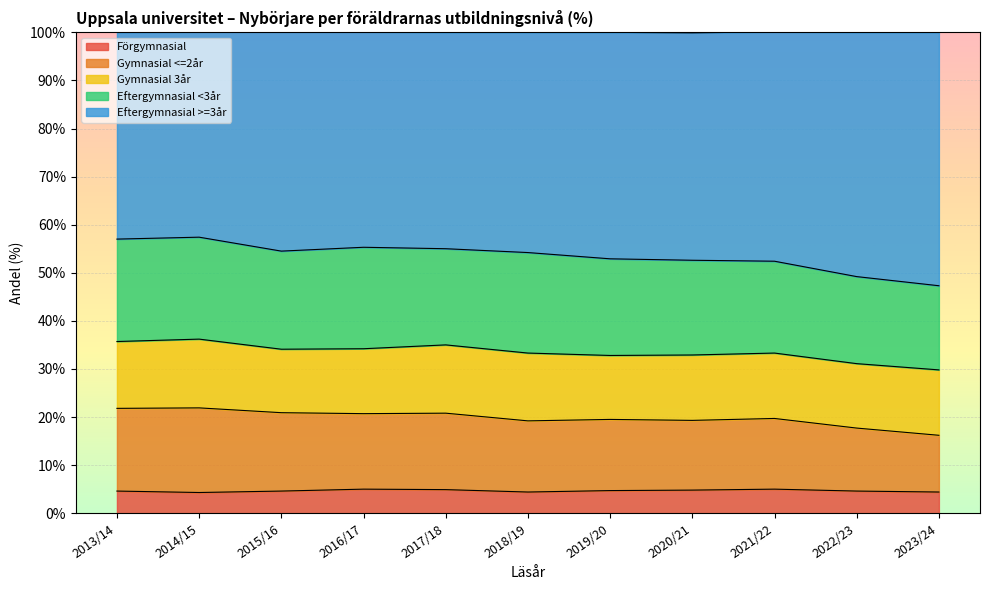

True or false: Eftergymnasial >=3år has a value of 84.6 at 2016/17.

False